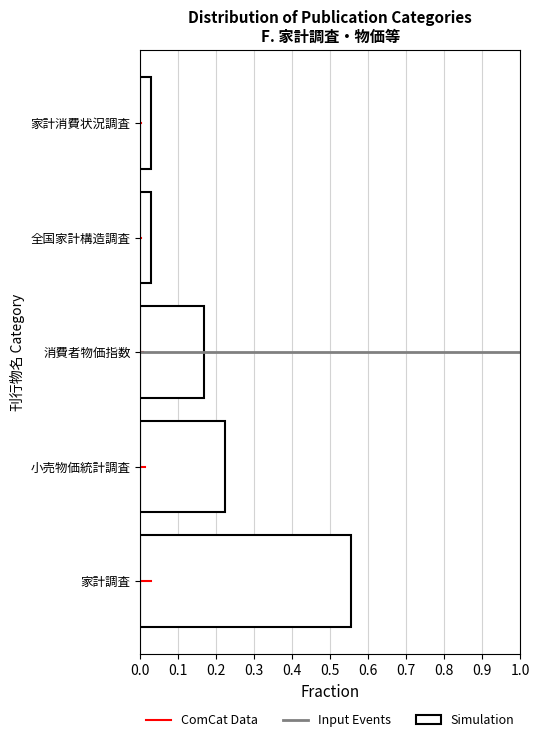

Which category has the highest value across all series?

家計調査